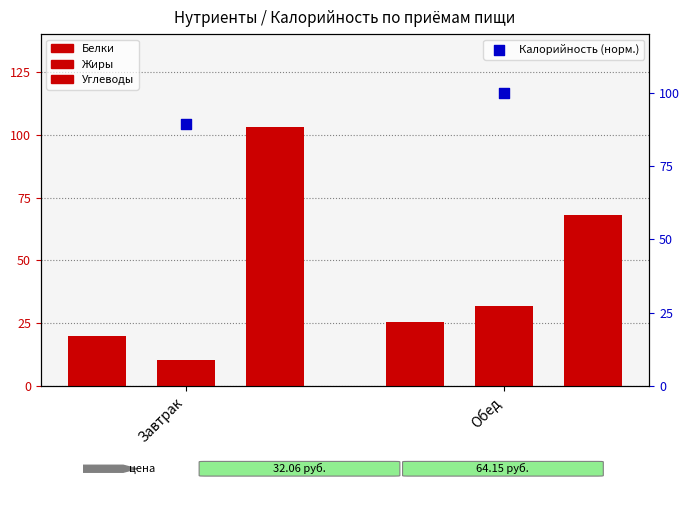

At which category is the sum across all series the highest?

Обед